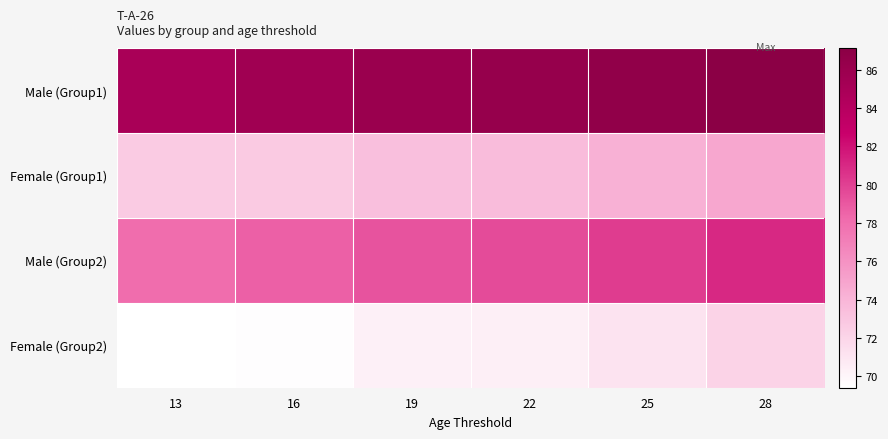

List the series in order of their overall mean, highest first.

Male (Group1), Male (Group2), Female (Group1), Female (Group2)